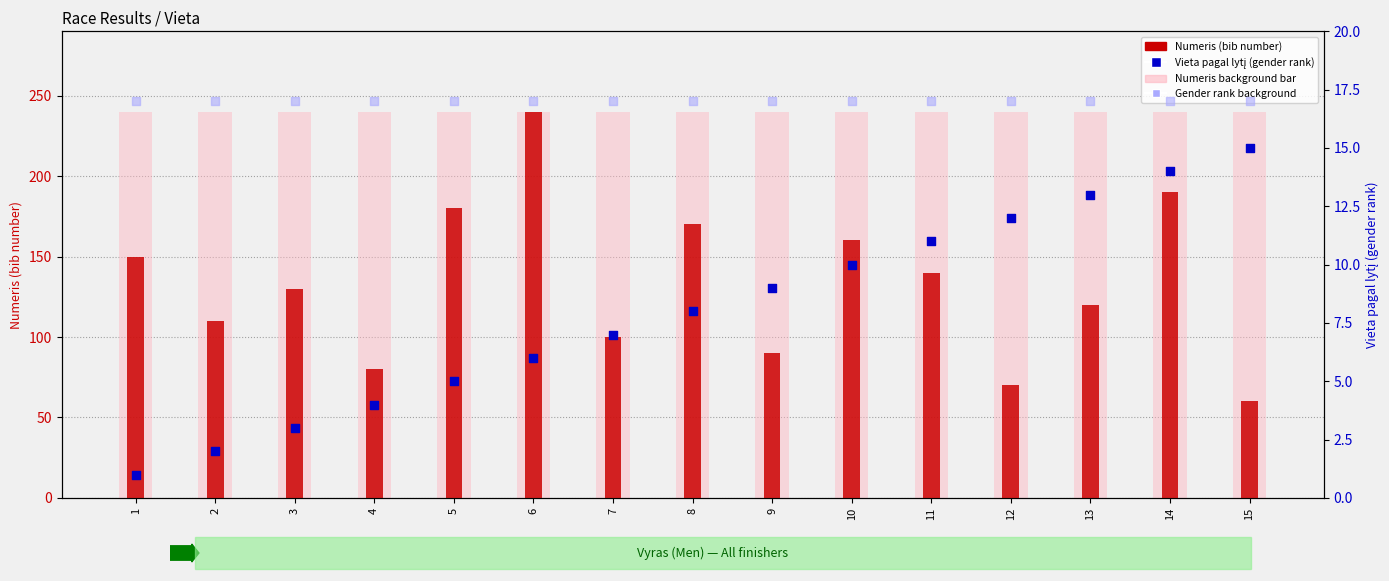

Which series reaches the maximum Y coordinate?

Numeris (bib number)